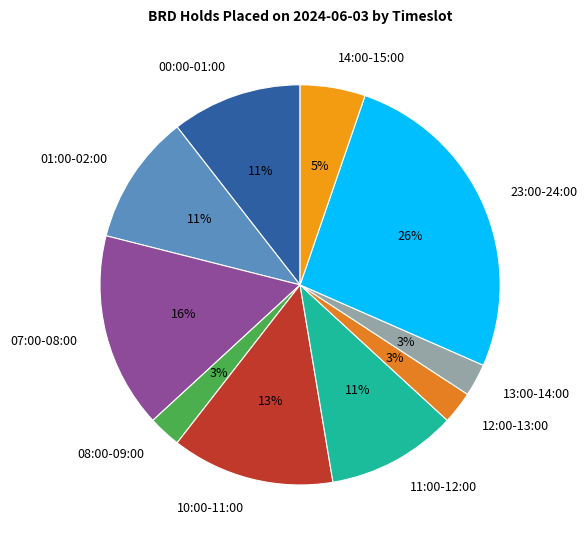

Is there any slice that represents more than half of the pie?

No